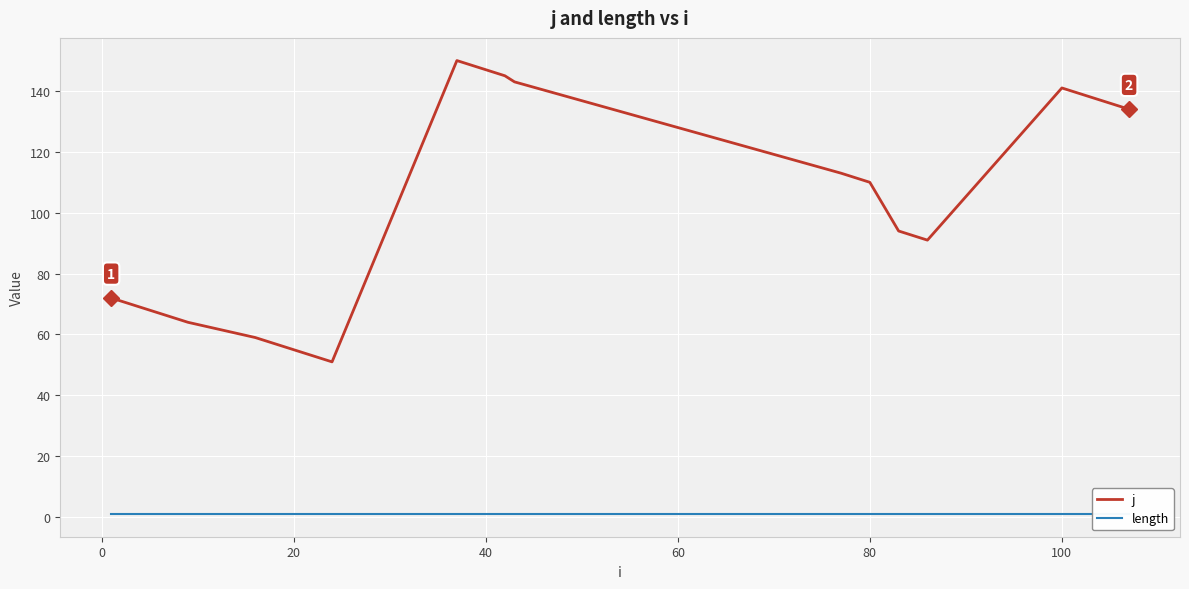

What are all the series names shown in the legend?

j, length